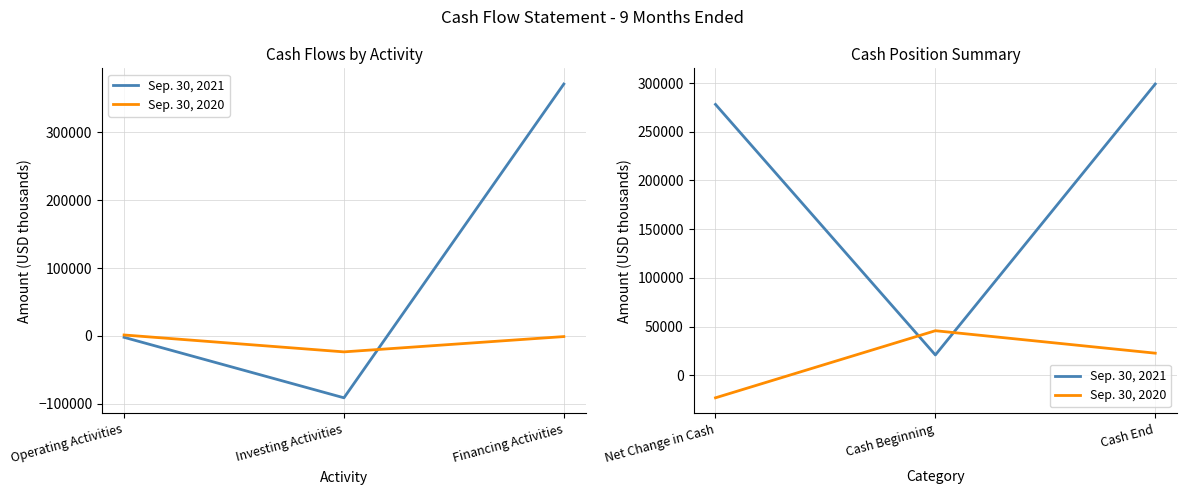

The value of Sep. 30, 2020 at Net Change in Cash is -34834. True or false?

False